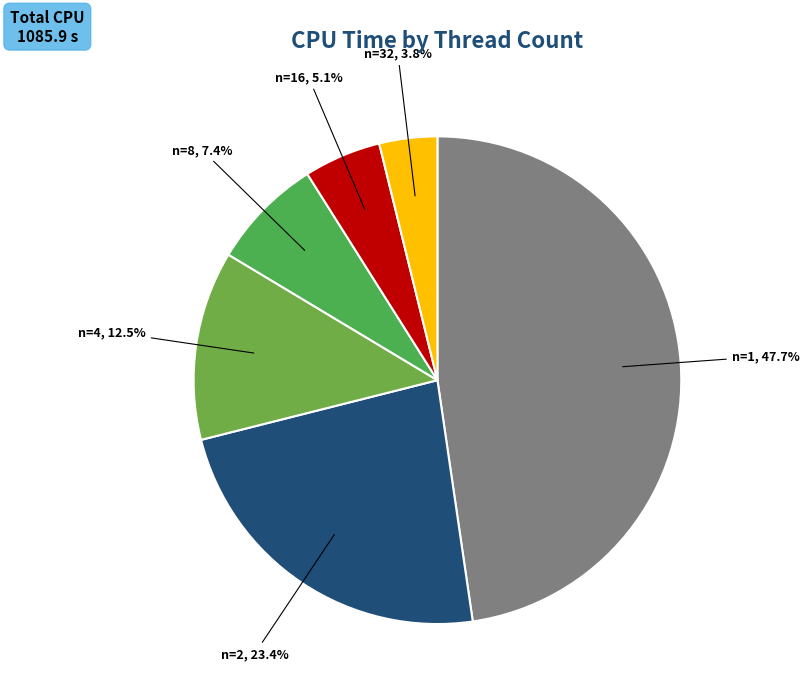

To the nearest percent, what is the average slice percentage?

17%